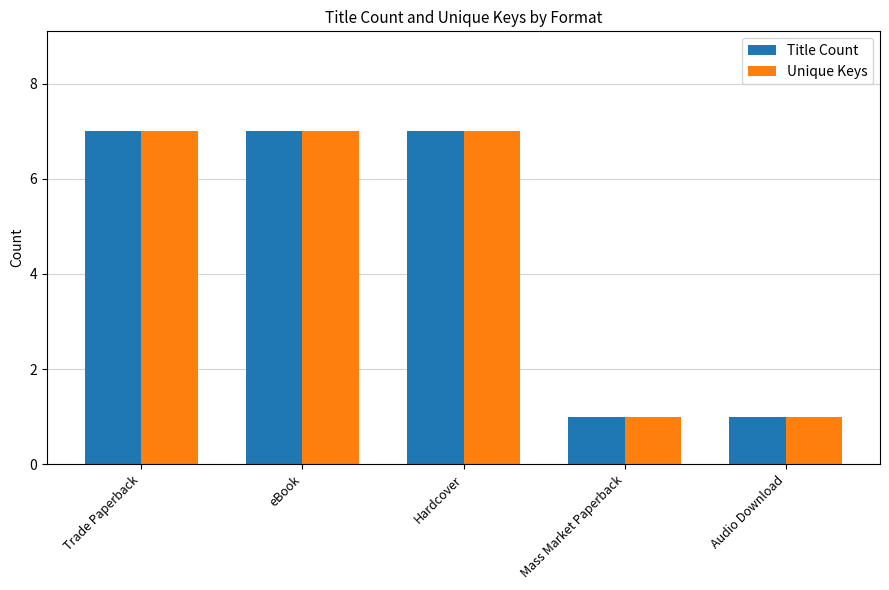

Is the value of Title Count at Audio Download greater than the value of Unique Keys at Trade Paperback?

No